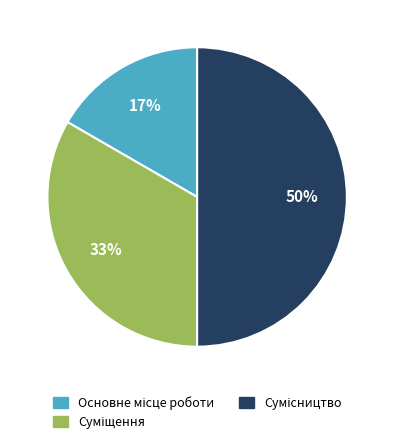

To the nearest percent, what is the average slice percentage?

33%